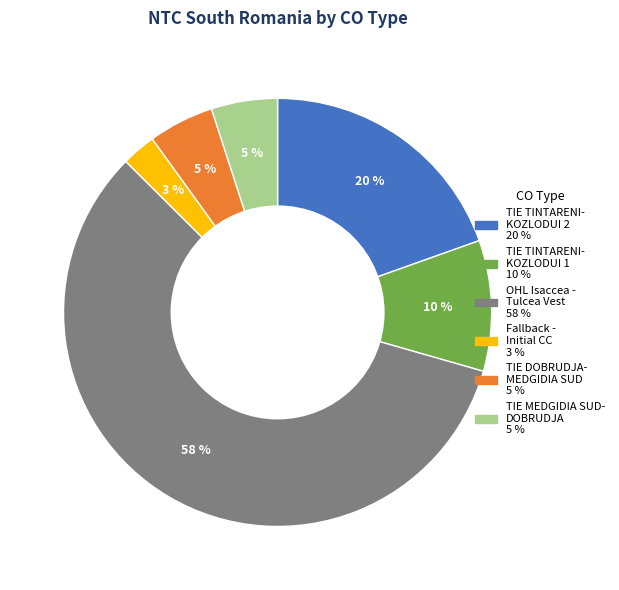

Is there any slice that represents more than half of the pie?

Yes